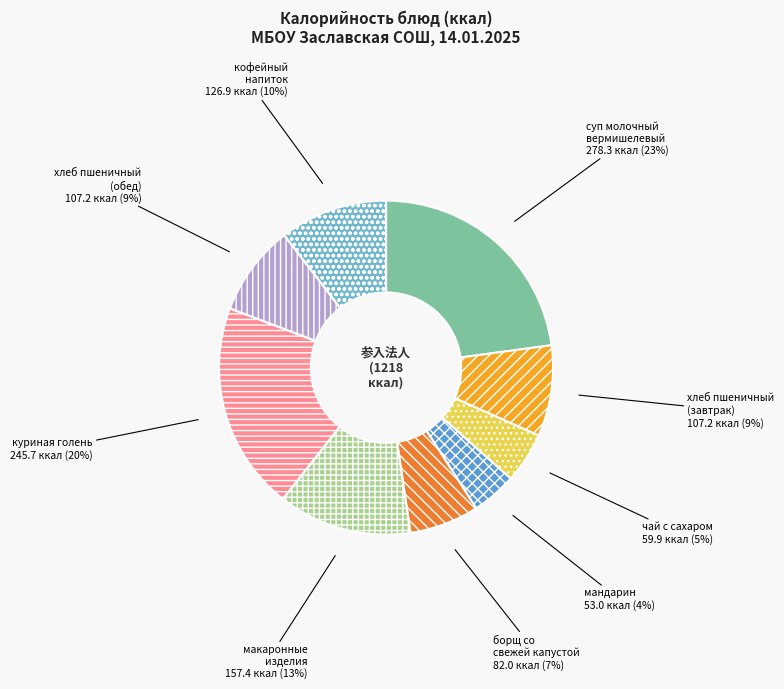

To the nearest percent, what is the combined percentage of макаронные изделия and суп молочный вермишелевый?

36%